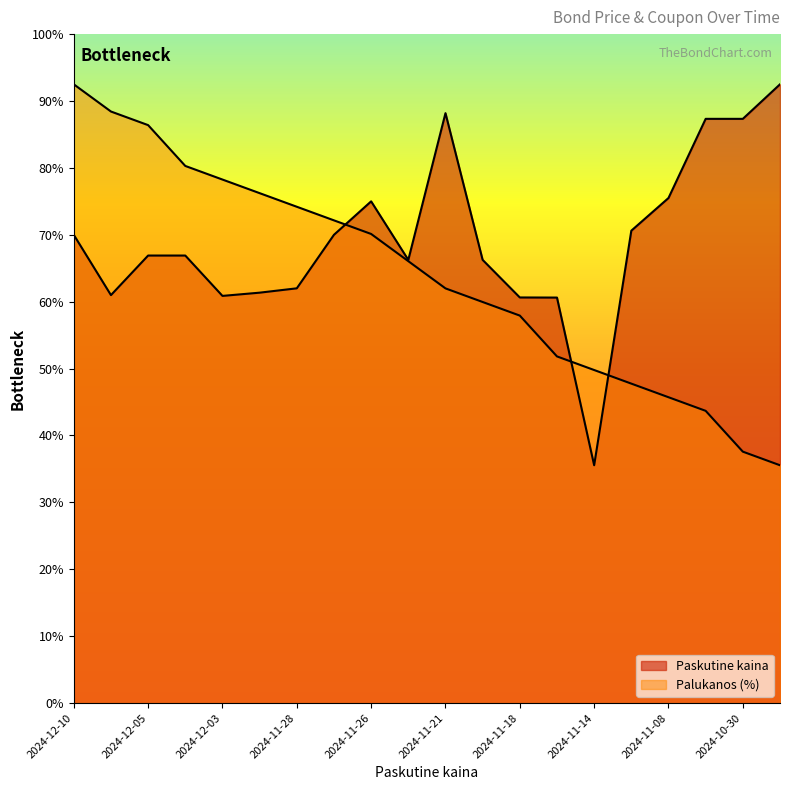

Between which two adjacent categories do Paskutine kaina and Palukanos first intersect?

2024-11-27 and 2024-11-26